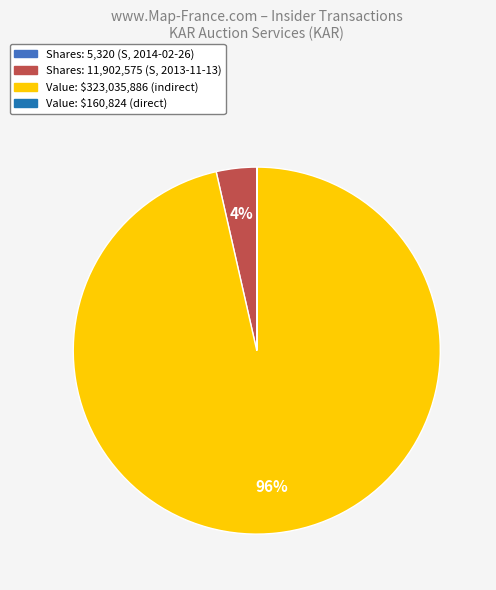

What is the largest slice in the pie chart?

Value: $323,035,886 (indirect)